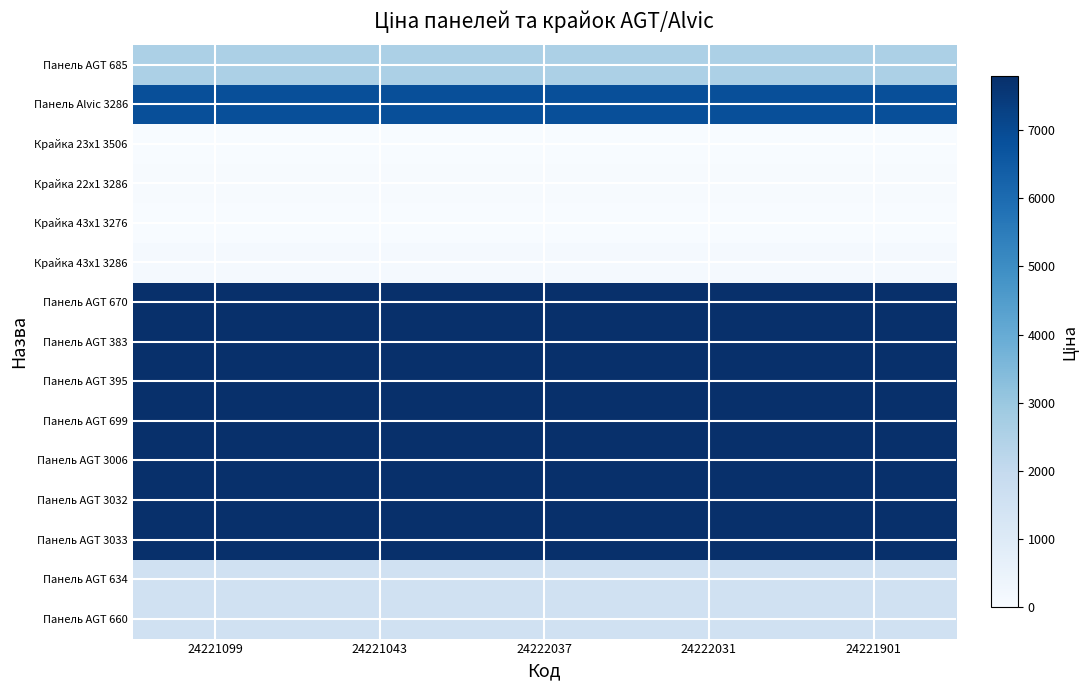

Between 24221099 and 24222031, which is larger?

24221099